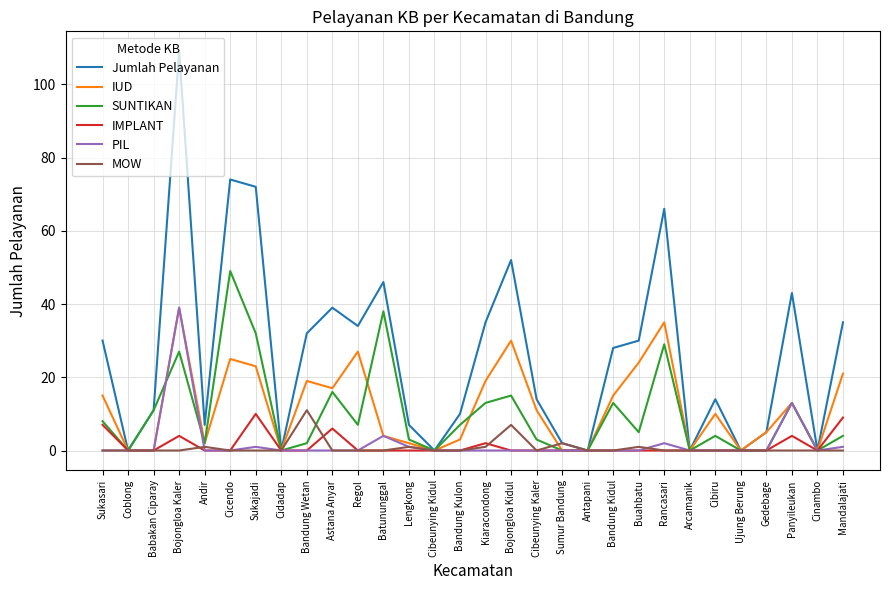

How many lines are shown in the chart?

6